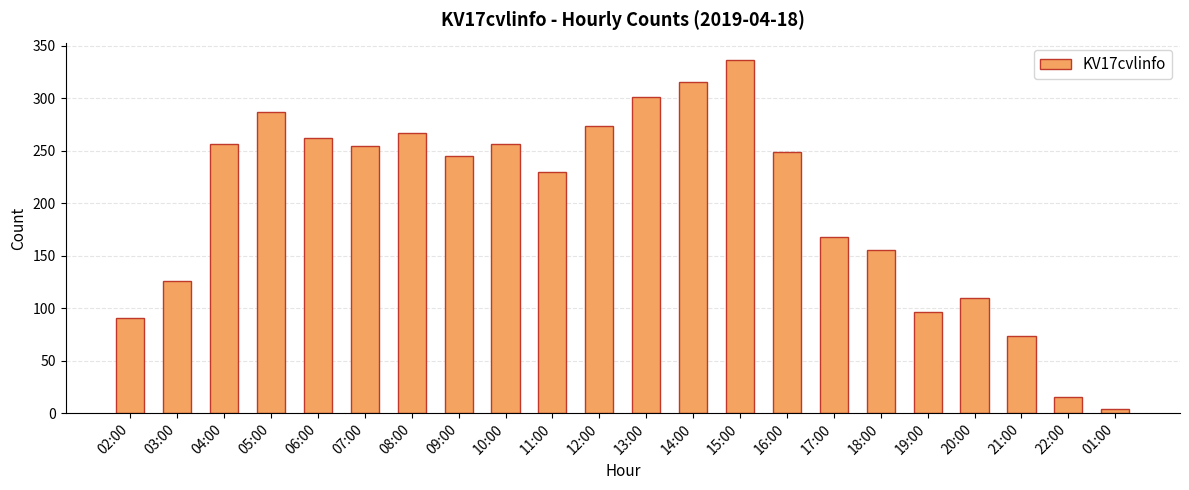

Reading right to left, what are all the values shown in this chart?

4	15	73	110	96	155	168	249	336	315	301	273	230	256	245	267	254	262	287	256	126	91